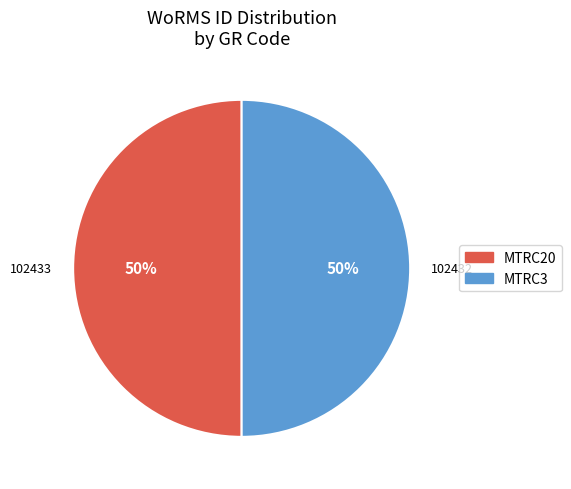

Approximately how many times larger is the value at MTRC3 compared to MTRC20?

1.0